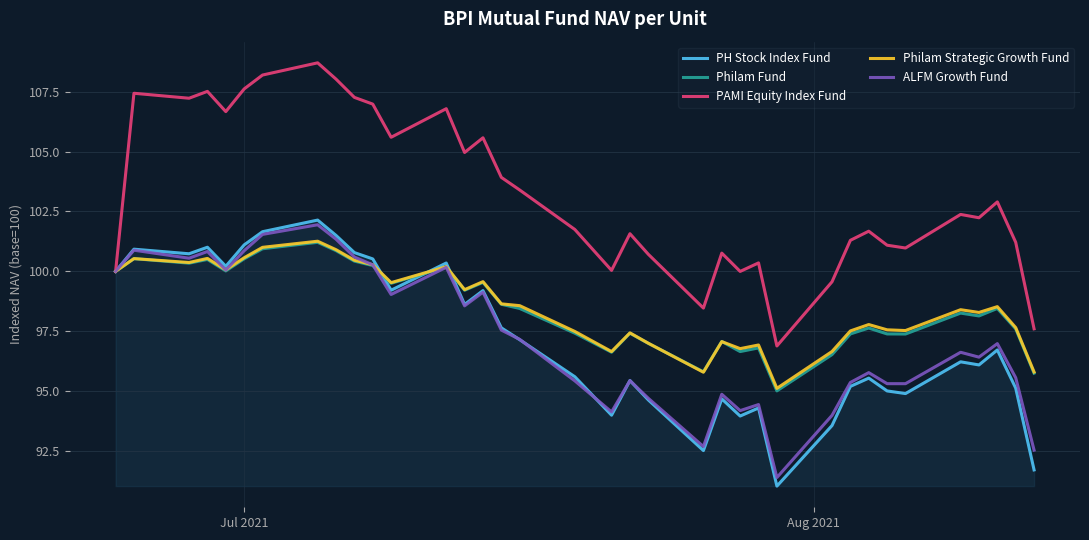

Which series has the largest range (max minus min)?

PAMI Equity Index Fund